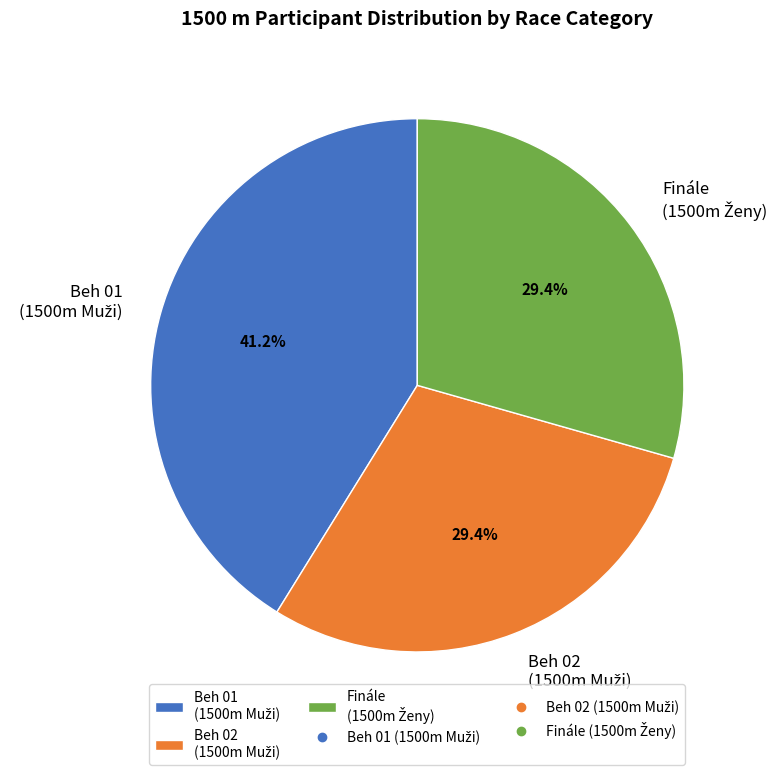

Does any single category account for the majority?

No